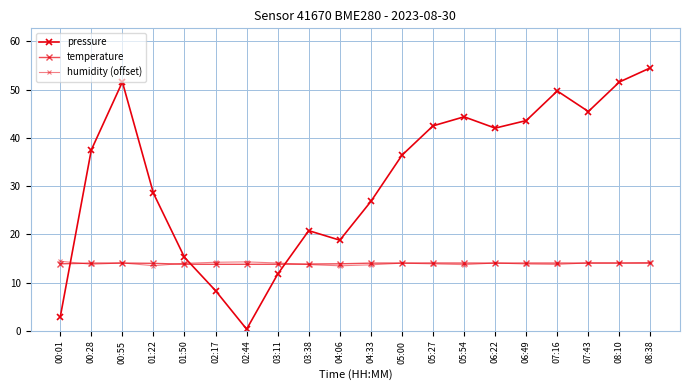

Which series changed the most between 04:06 and 08:38?

pressure